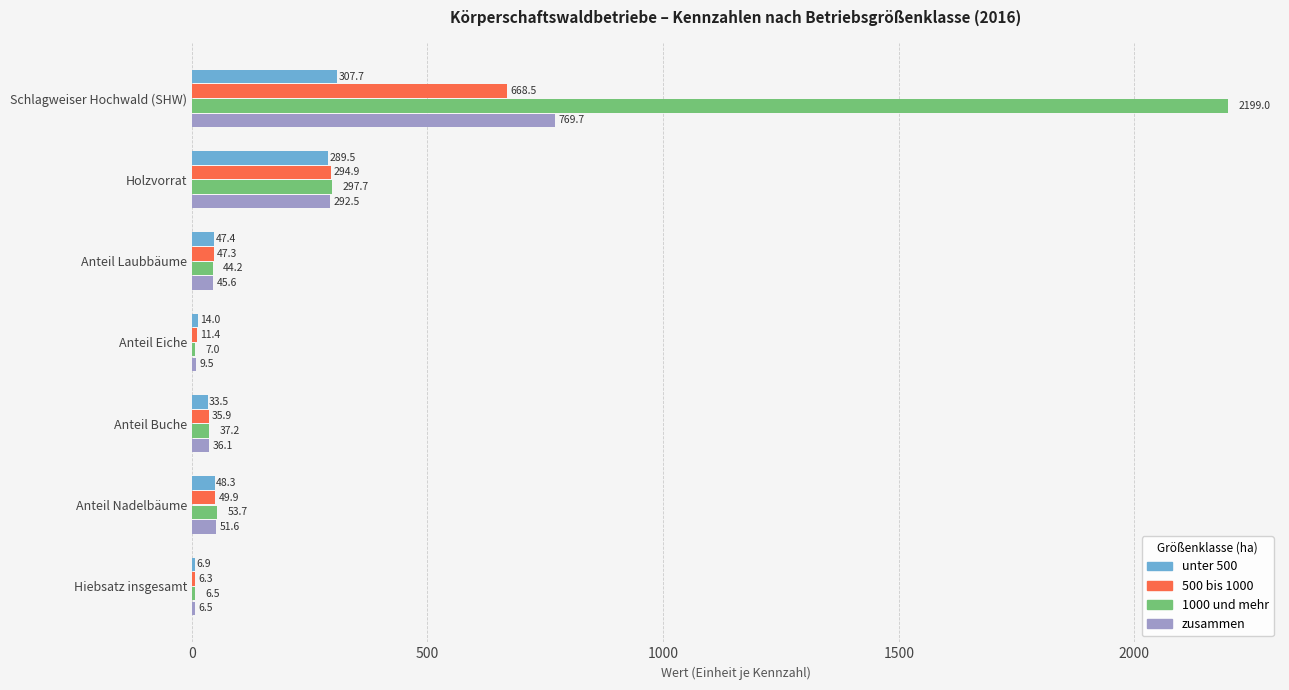

Which series changed the most between Anteil Eiche and Hiebsatz insgesamt?

unter 500